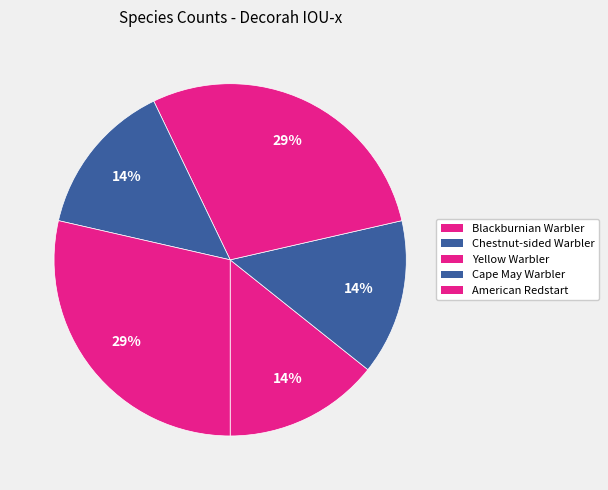

What percentage is the Yellow Warbler slice, to the nearest percent?

29%